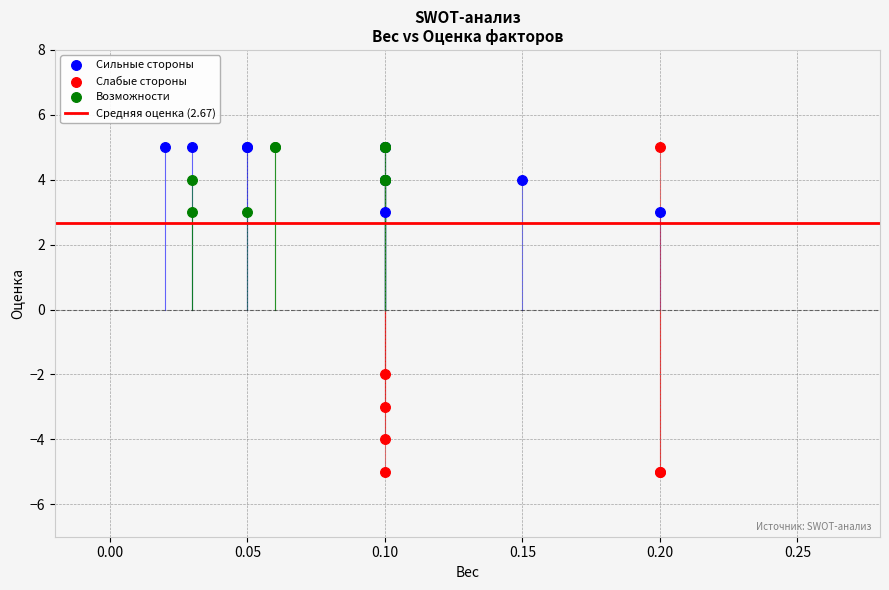

Which series has the widest spread of Y values?

Слабые стороны